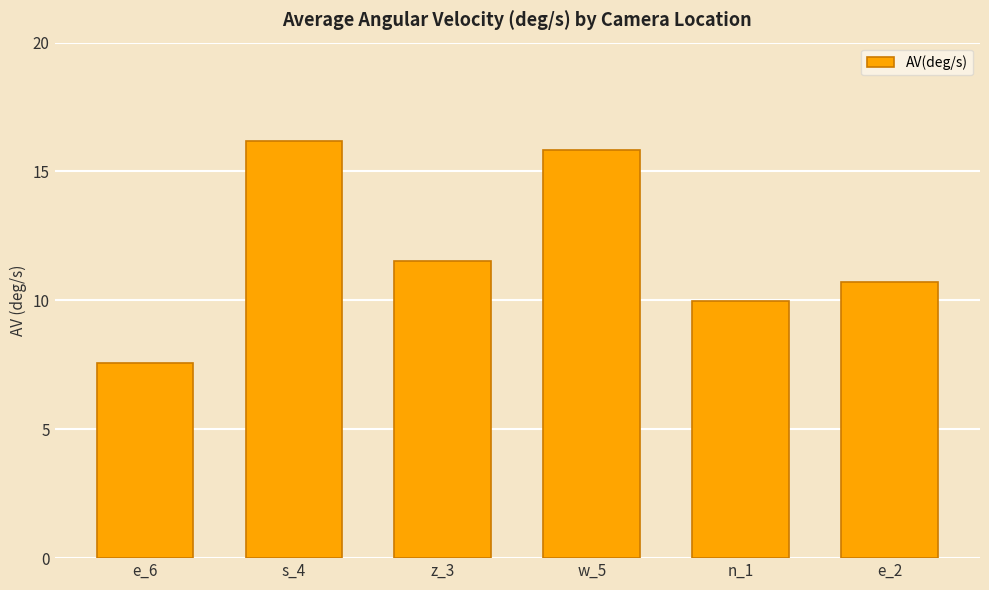

List the labels in order of value, smallest first.

e_6, n_1, e_2, z_3, w_5, s_4